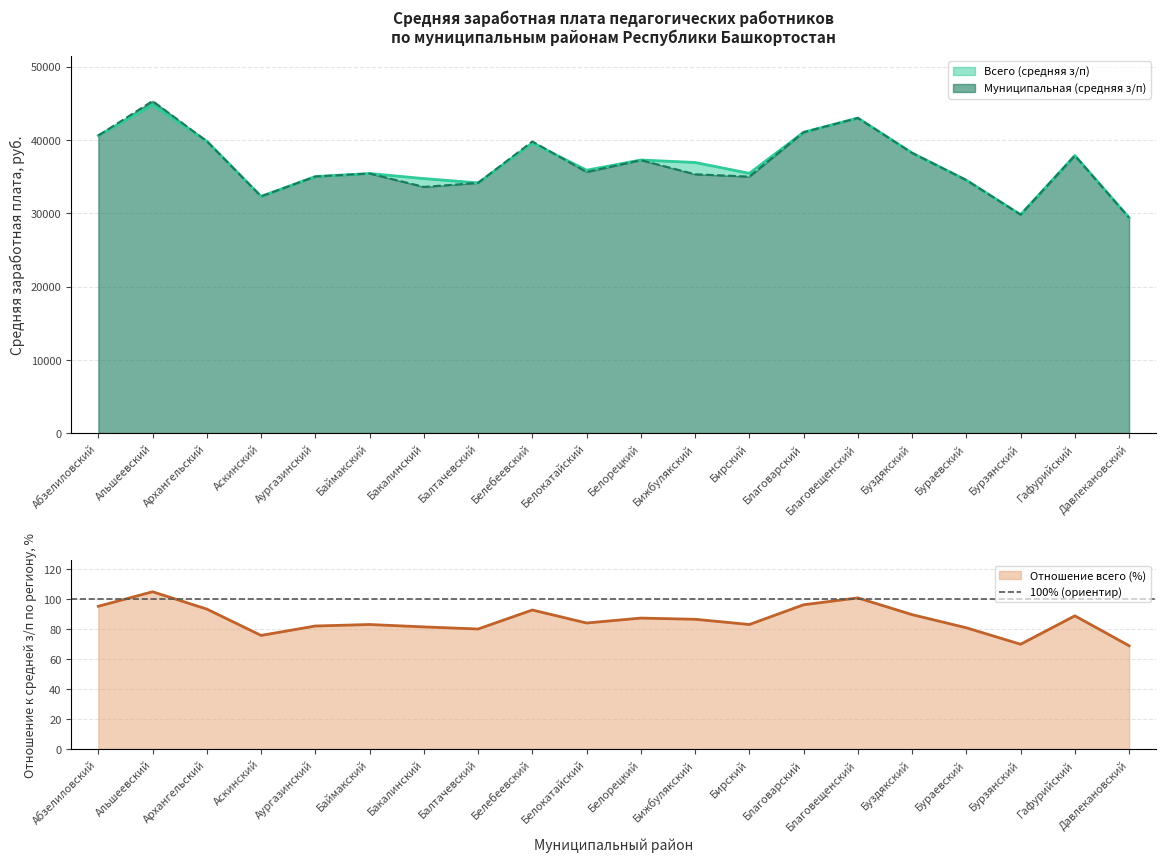

Which series has the largest total across all categories?

Всего (средняя з/п)